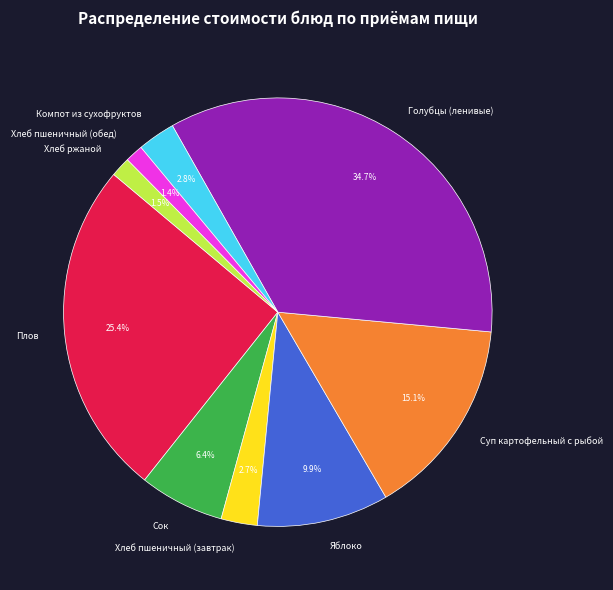

True or false: Суп картофельный с рыбой accounts for 15% of the total.

True